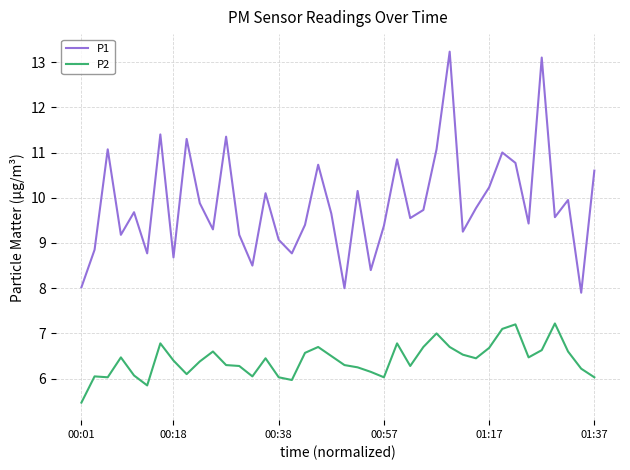

Rank the series by their average value, from lowest to highest.

P2, P1